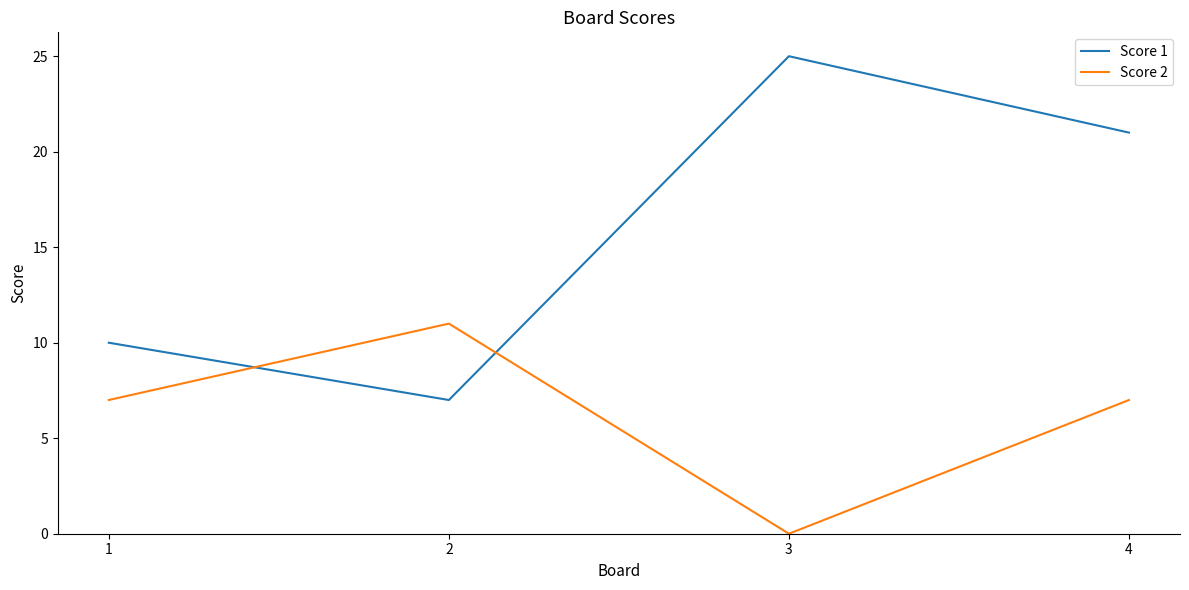

What are all the series names shown in the legend?

Score 1, Score 2